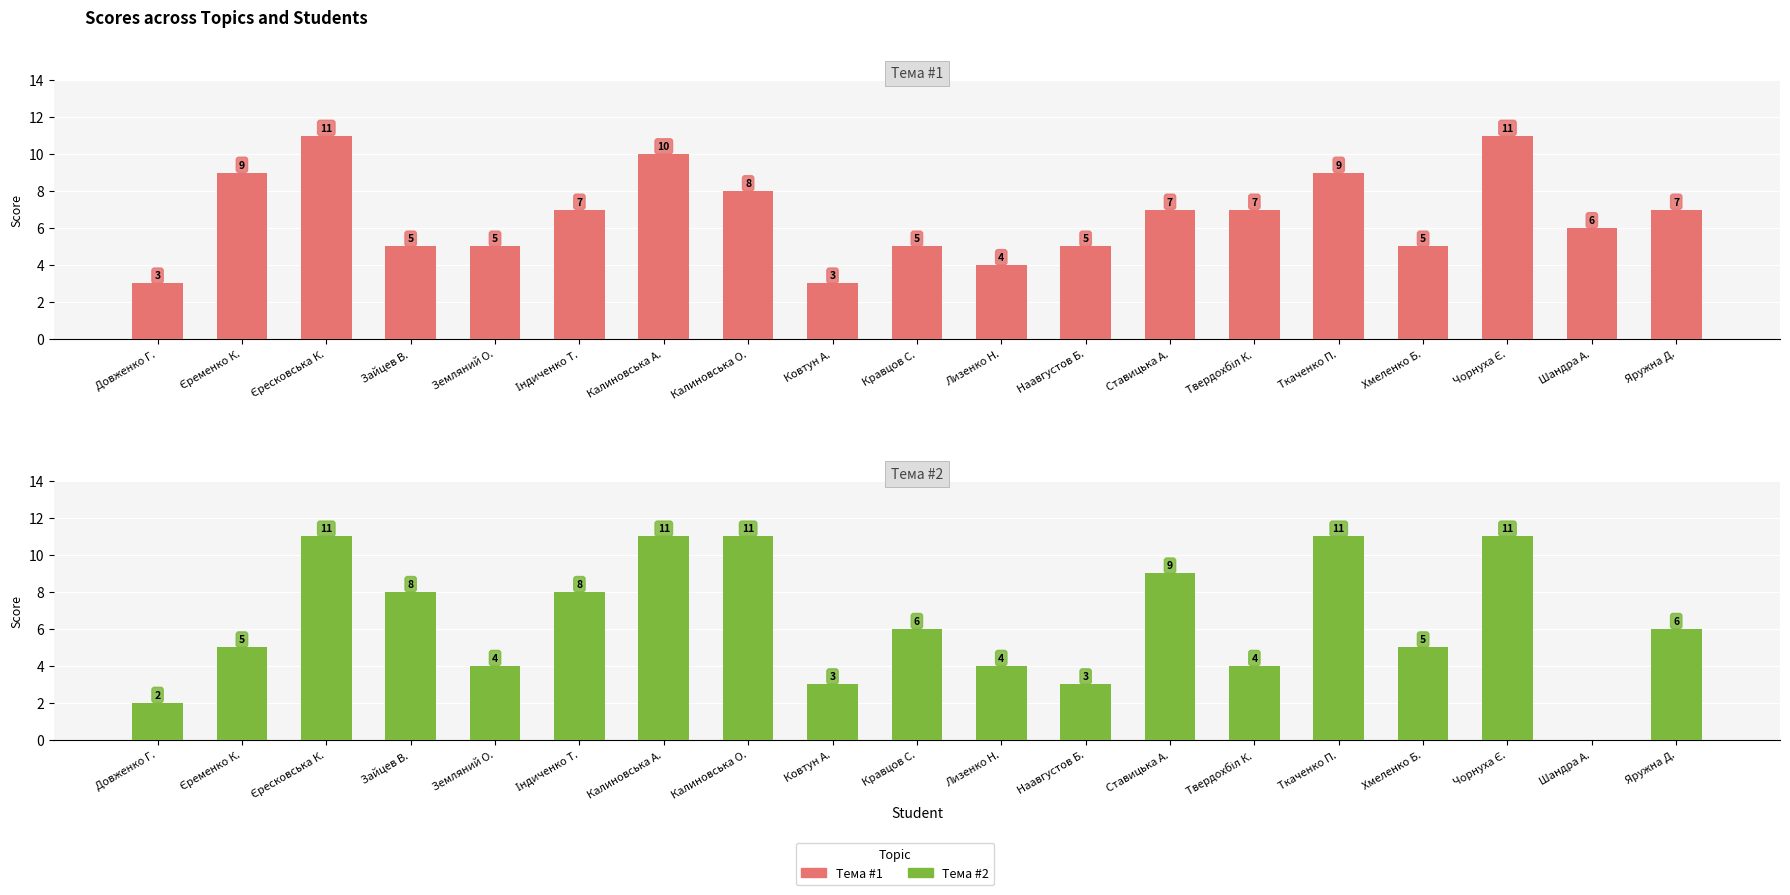

What is the sum of the Тема #1 values at Лизенко Н. and Хмеленко Б.?

9